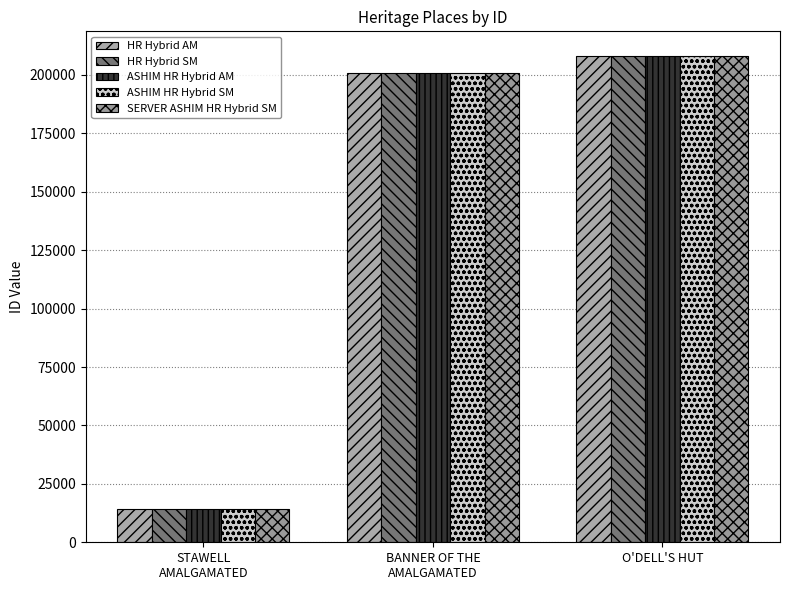

Where is SERVER ASHIM HR Hybrid SM nearest to the value 111313?

BANNER OF THE
AMALGAMATED